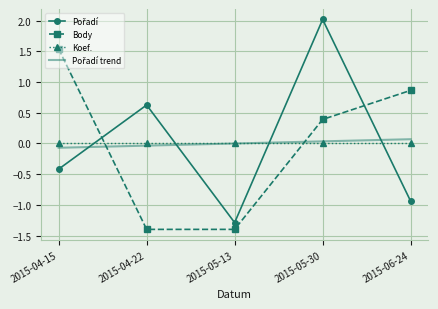

The value of Koef. at 2015-04-22 is 0.0. True or false?

True